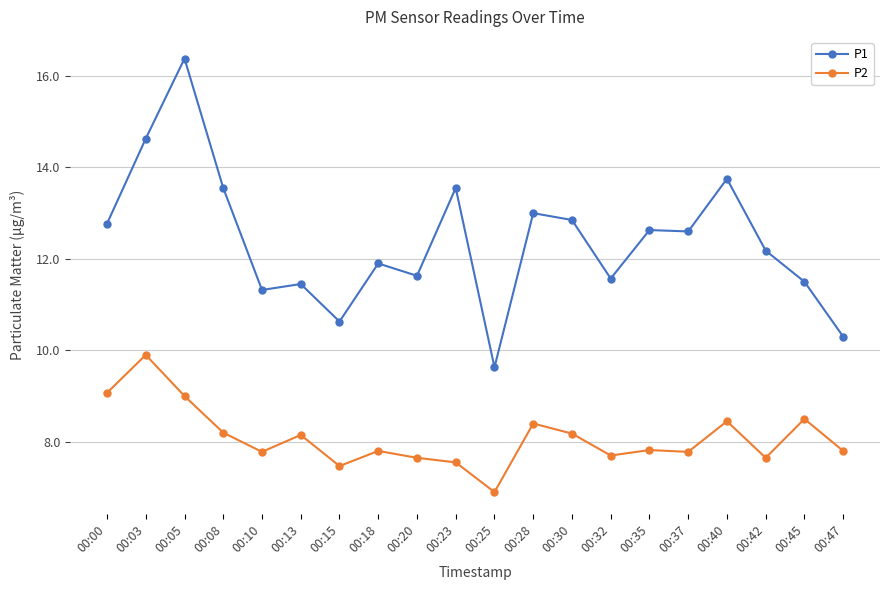

True or false: P1 has a value of 7.8 at 00:30.

False